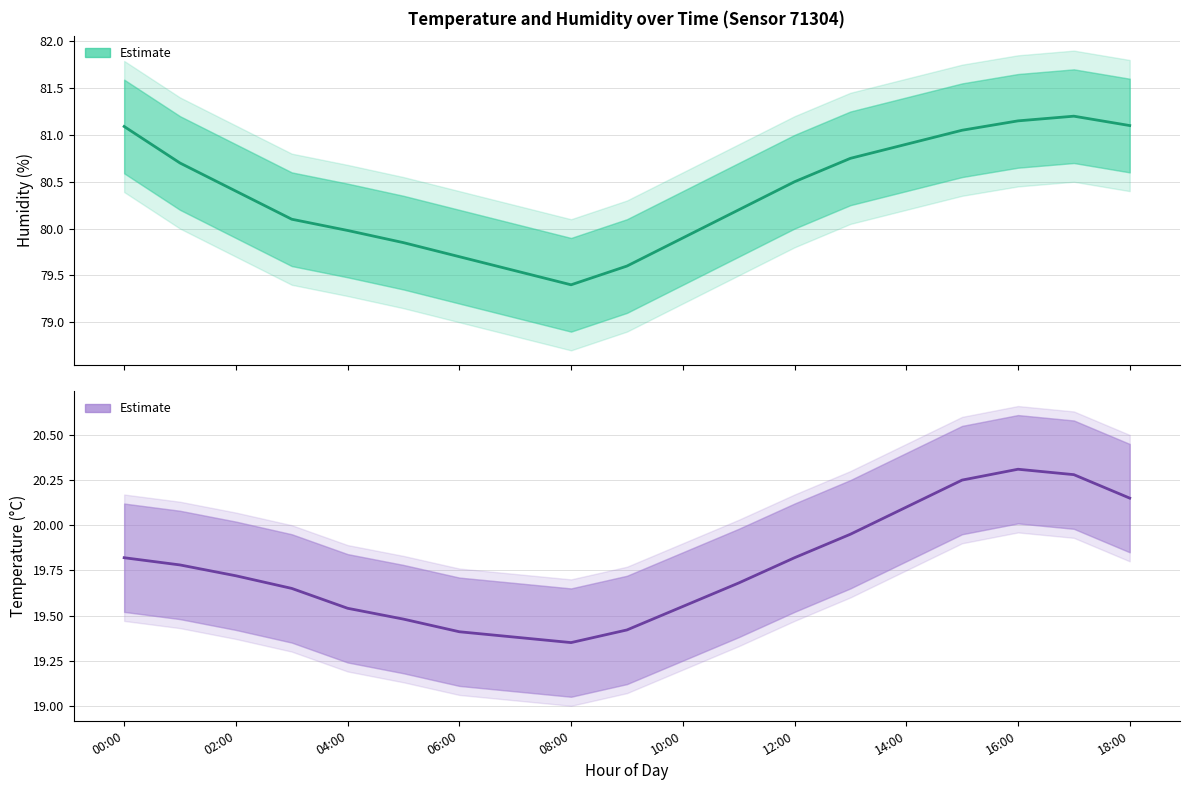

What is the difference between the maximum and minimum values in the Temperature (Estimate) series?

1.0